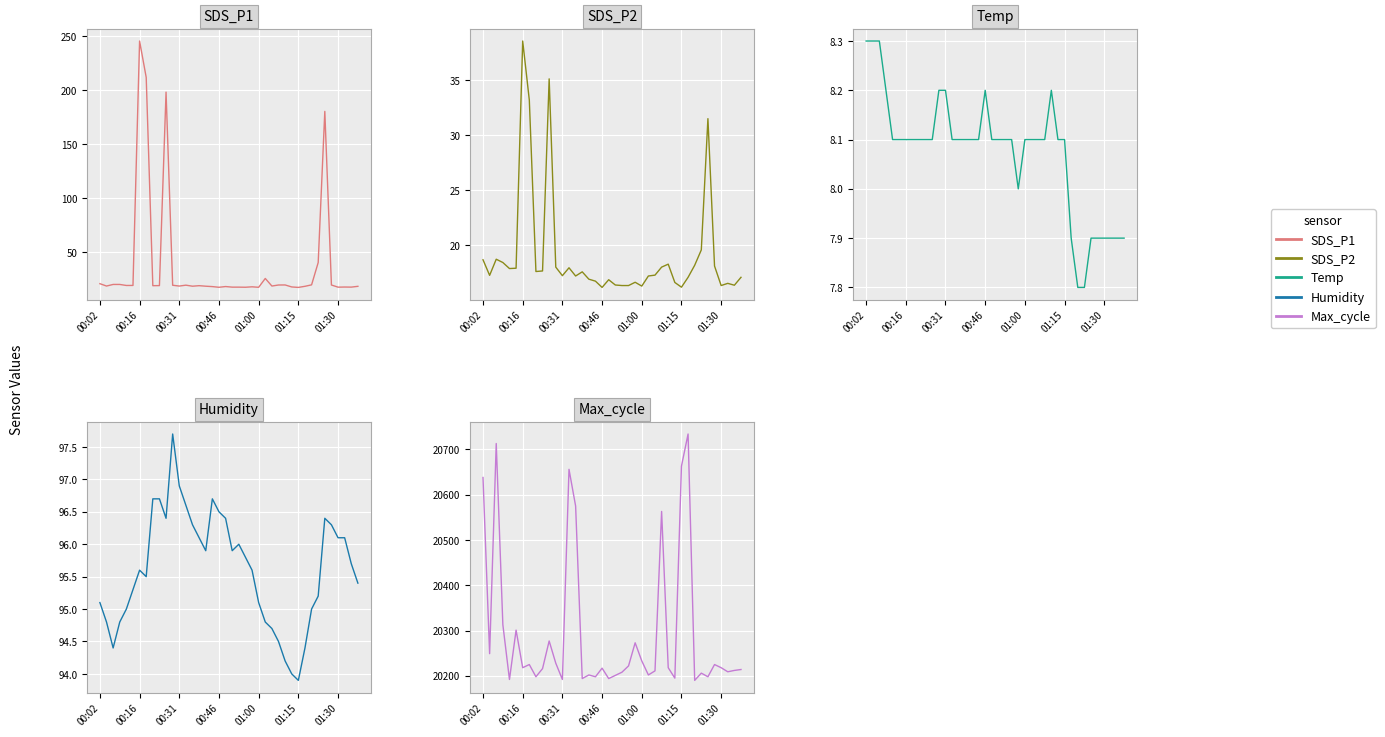

What is the difference between the maximum and second lowest values in the Max_cycle series?

542.0